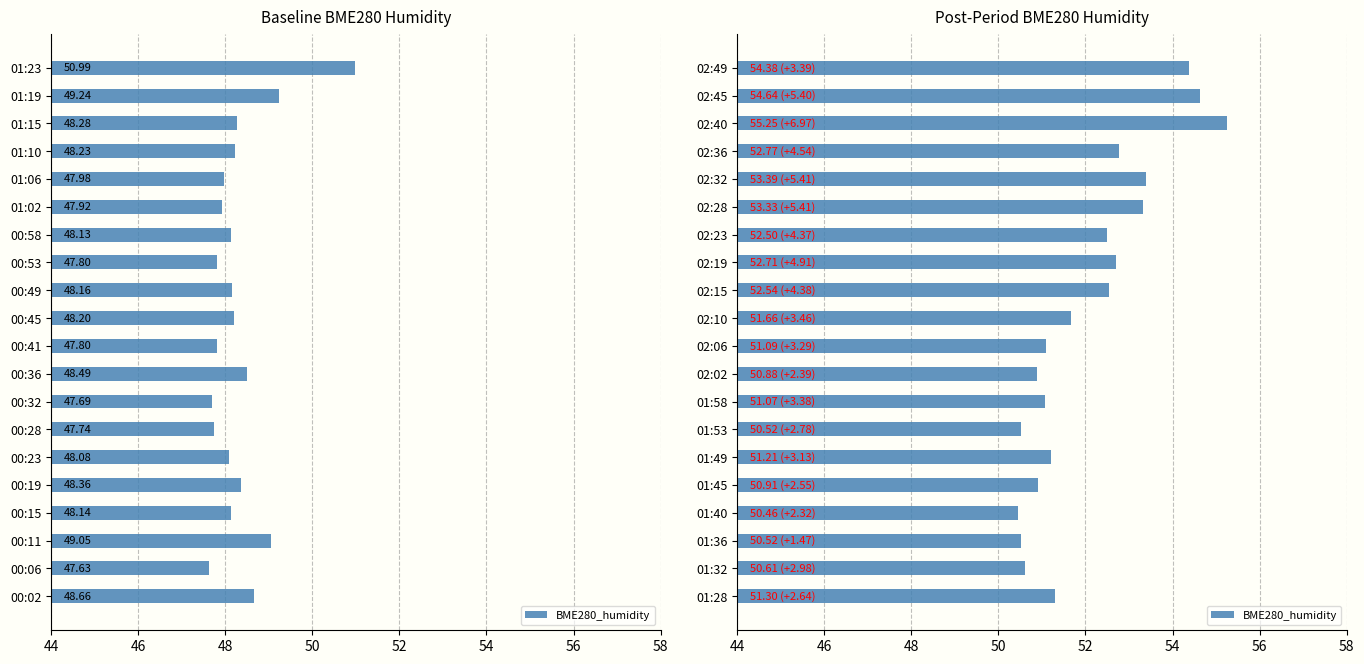

How many distinct data groups are displayed?

1